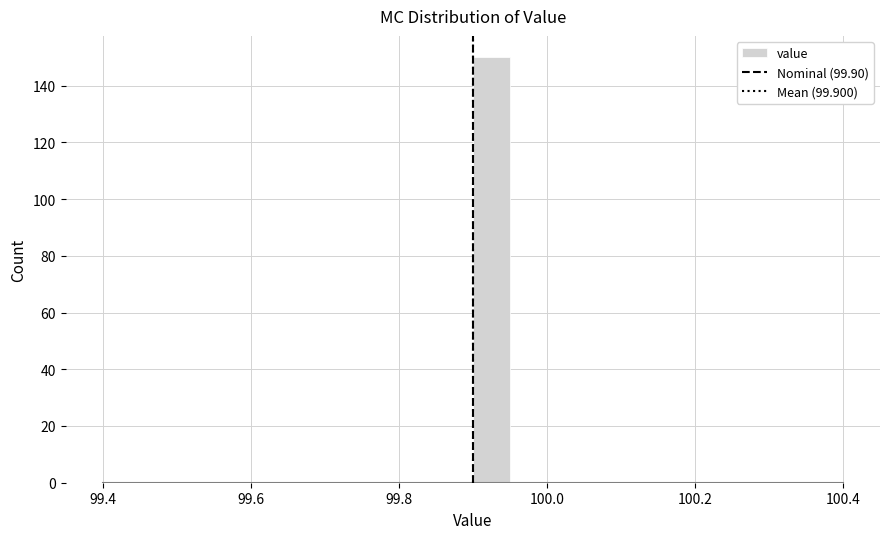

Read against the x-axis, roughly where is the centre of the tallest bar?

99.92